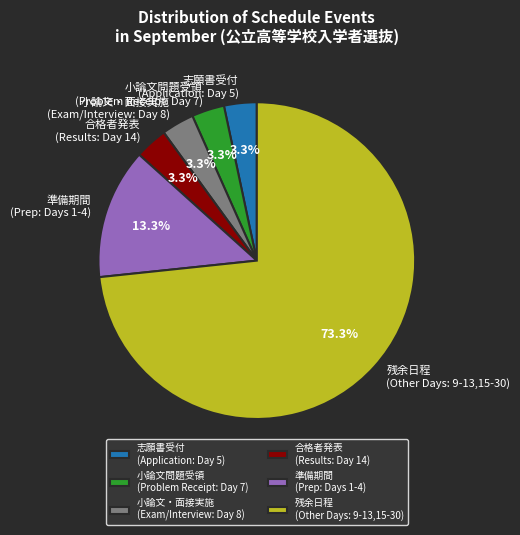

What is the majority slice?

残余日程 (Other Days: 9-13,15-30)